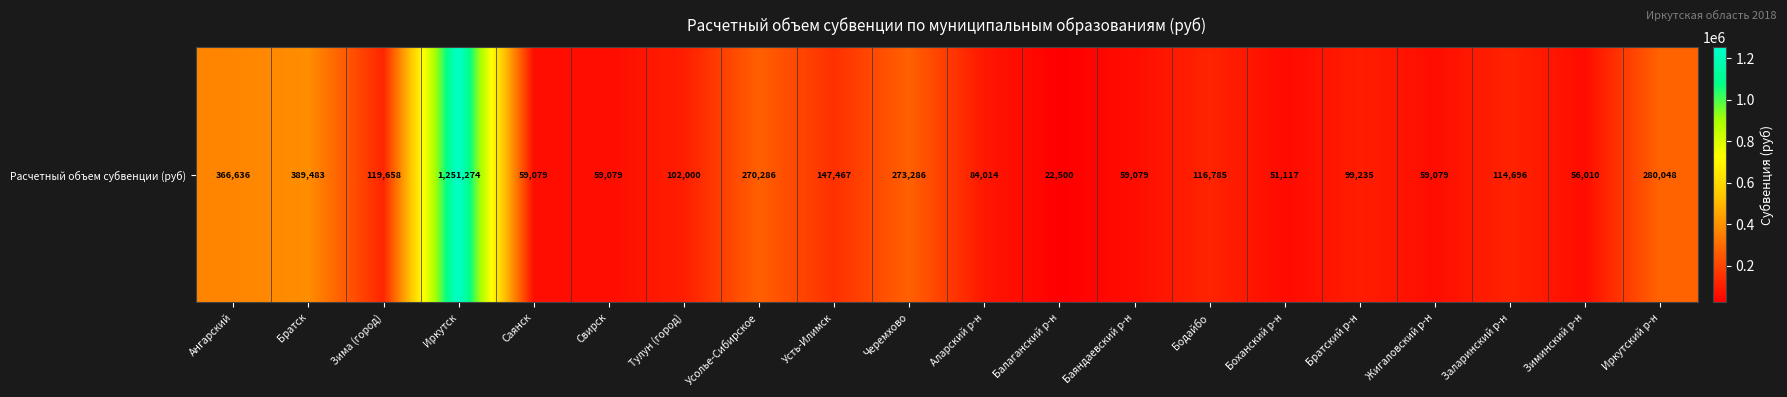

Reading left to right, transcribe all the data shown in this chart.

366635.8	389482.8	119658.0	1251274.2	59079.0	59079.0	102000.0	270286.5	147466.7	273286.5	84014.4	22500.0	59079.0	116784.8	51117.3	99234.6	59079.0	114696.3	56009.6	280048.2